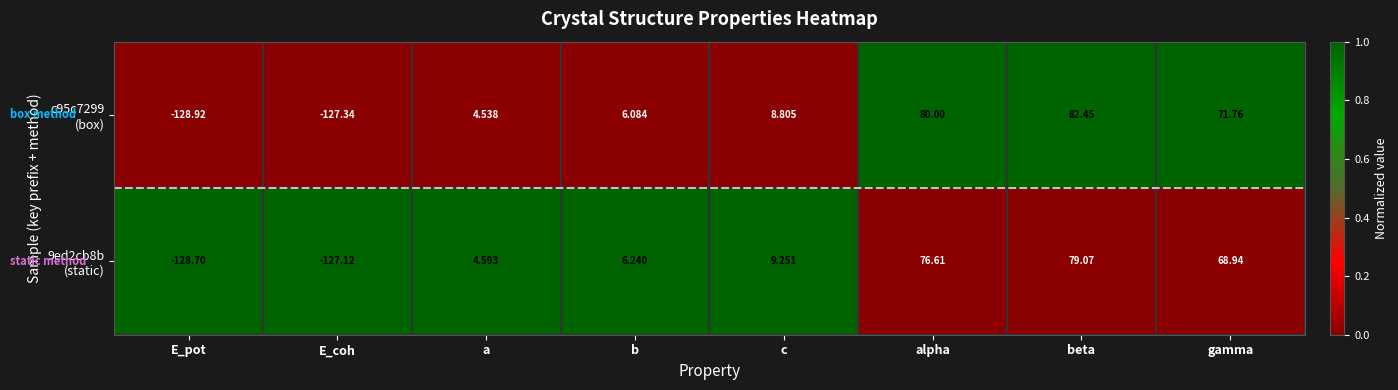

Count the number of categories in the chart.

8